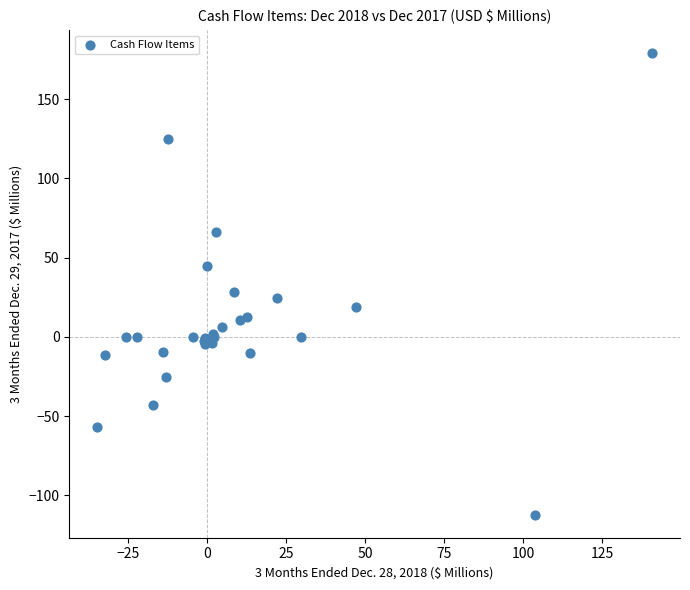

What Y value in the scatter plot is closest to 33?

28.2